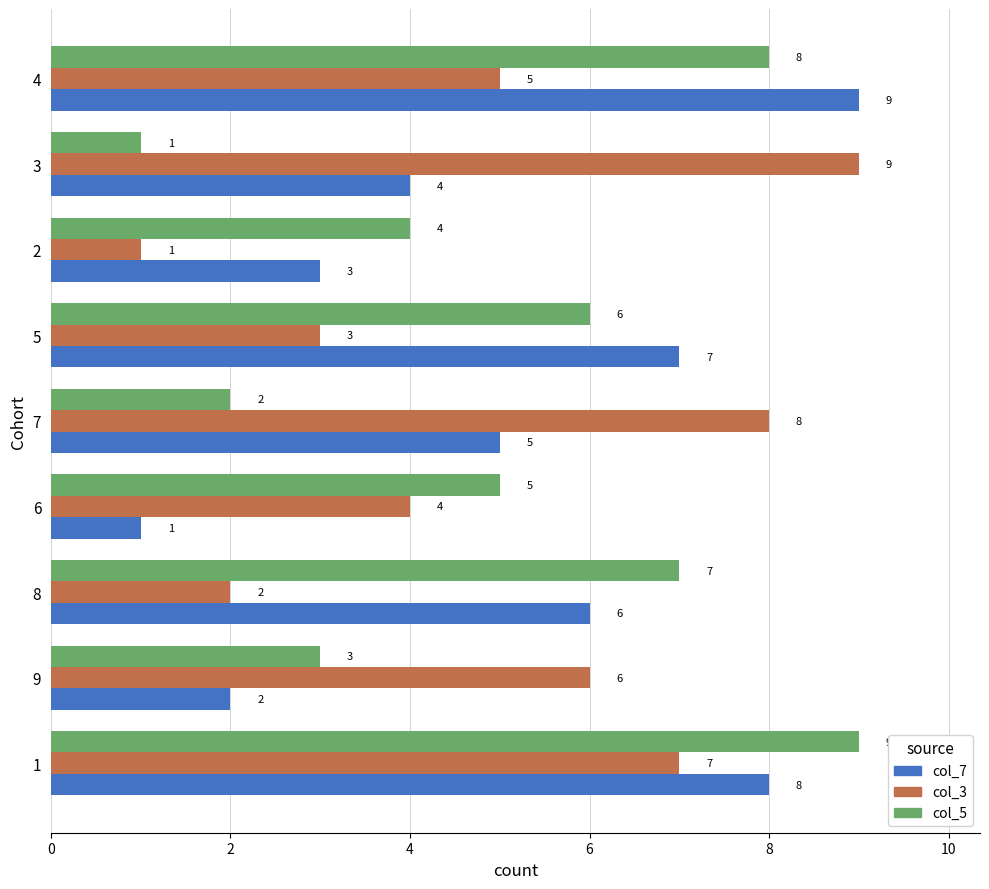

What is the difference between the maximum and minimum values in the col_7 series?

8